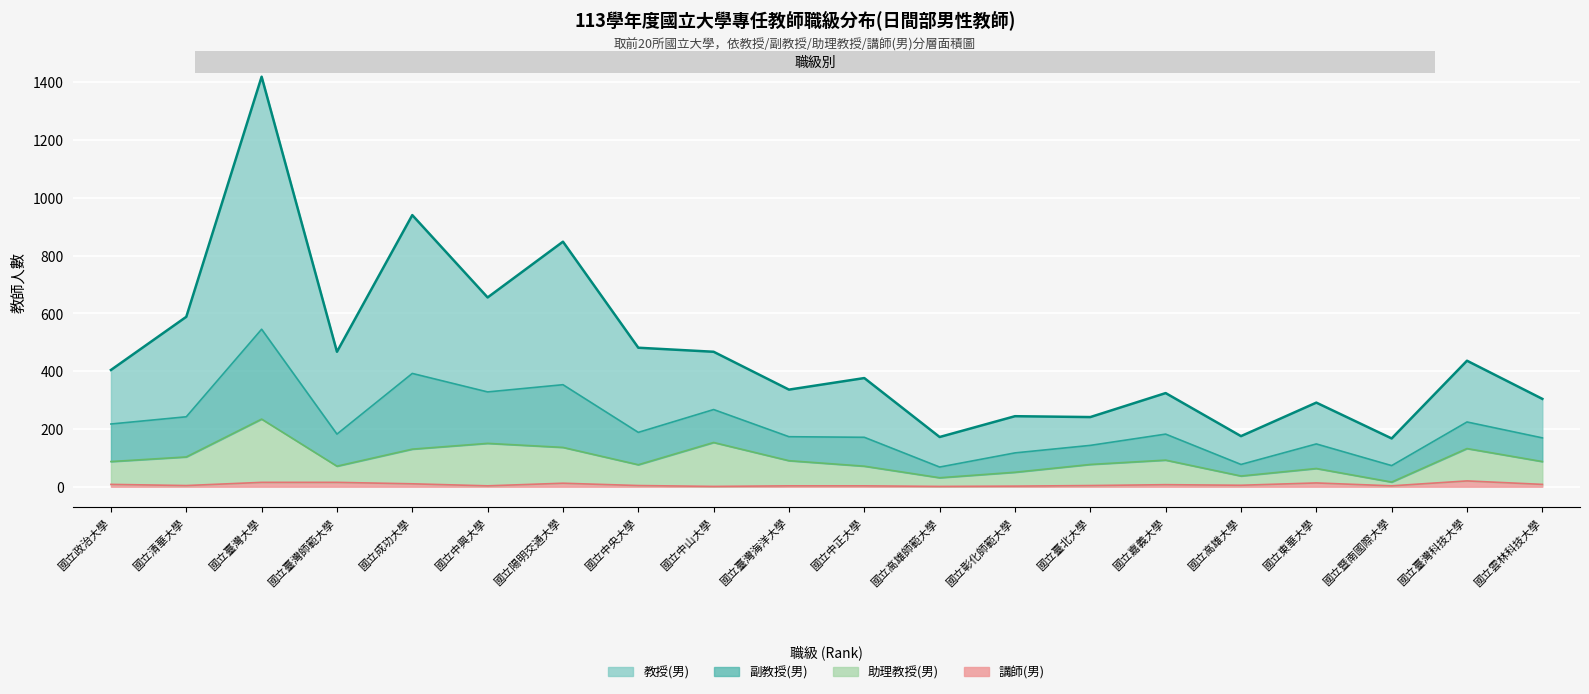

How many data points in 教授(男) are above 404?

9